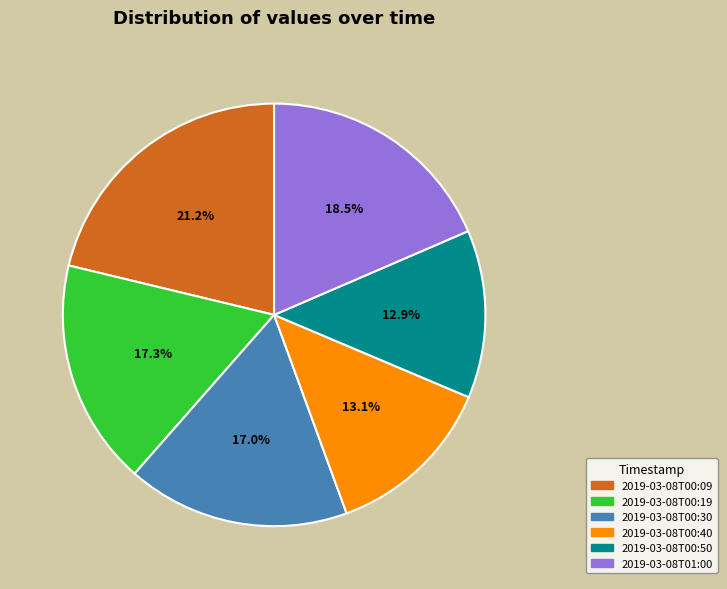

Is there any slice that represents more than half of the pie?

No